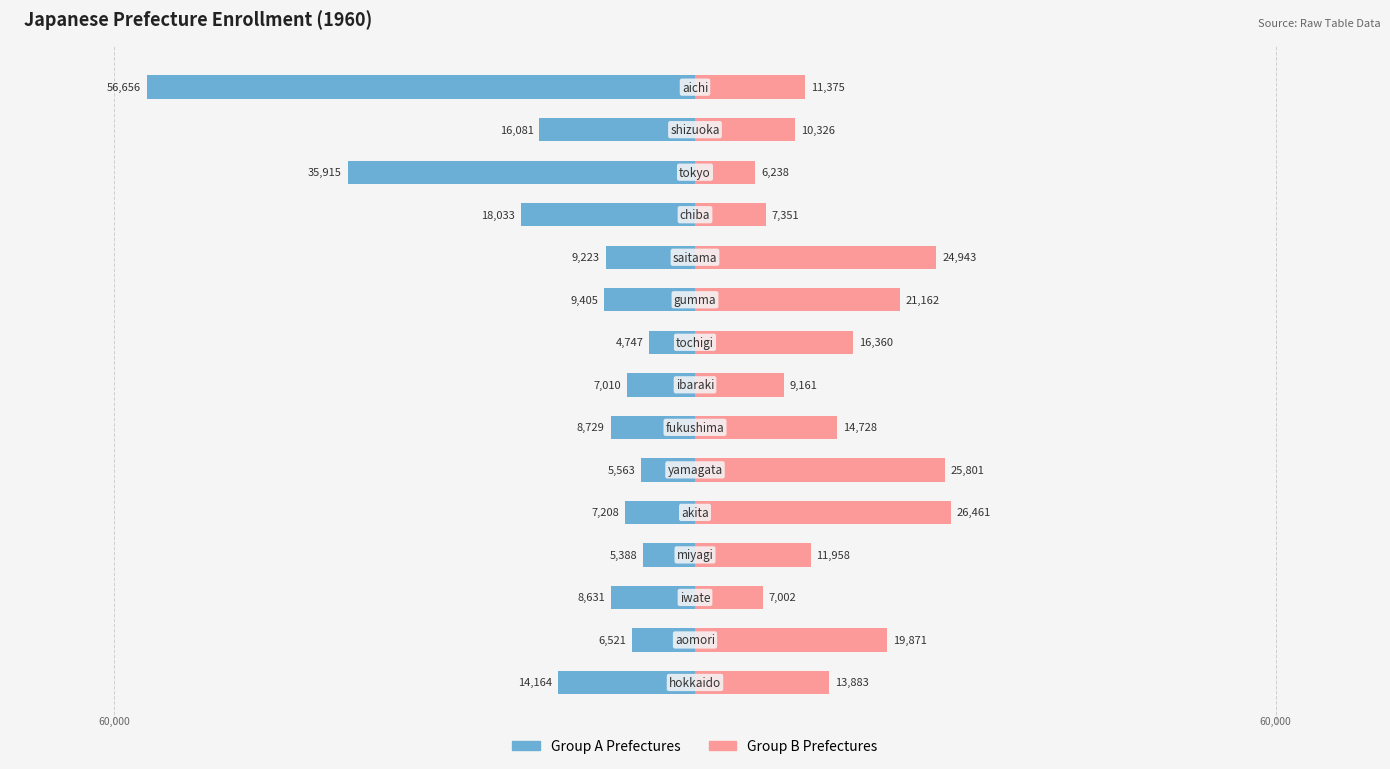

Are the bars grouped side by side (vs. stacked)?

Yes